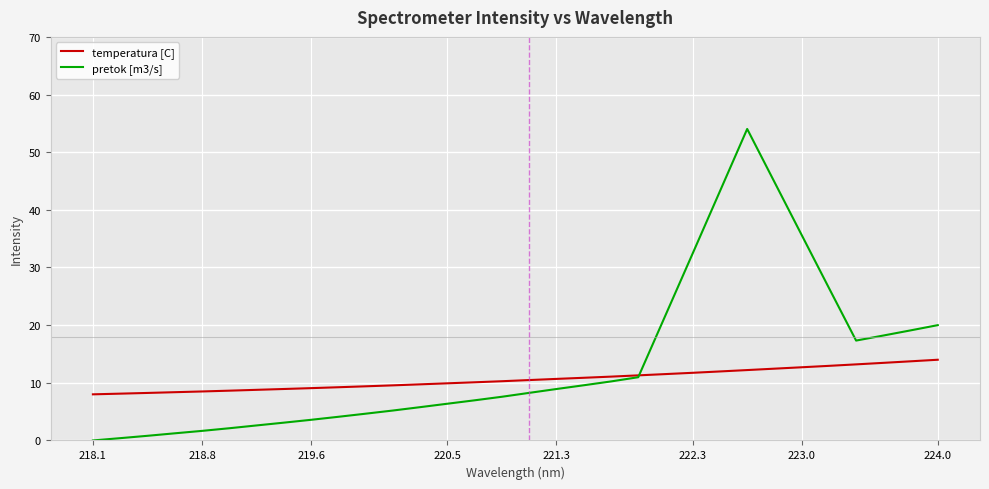

At how many categories does at least one series exceed 36?

3